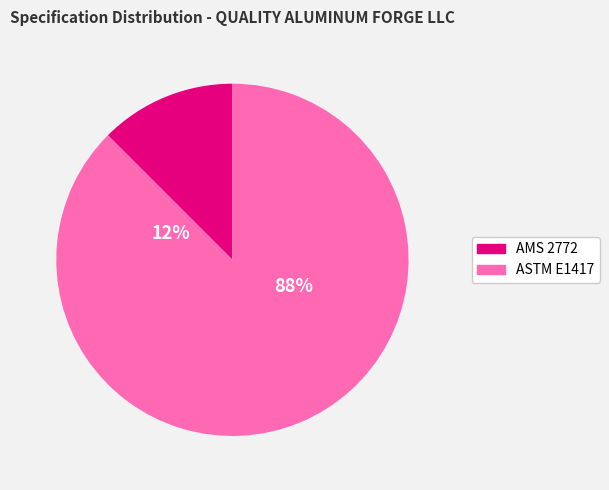

Which slice is the largest?

ASTM E1417